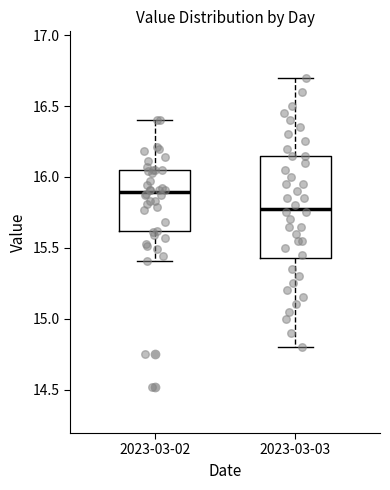

Reading left to right, read every box against the y-axis: the position of its median line, the range the box covers, and the ends of its whiskers. The values are not printed on the chart, so give them approximately, as read against the axis.

2023-03-02: median 15.90, box 15.60 to 16.05, whiskers 15.40 to 16.40
2023-03-03: median 15.80, box 15.45 to 16.15, whiskers 14.80 to 16.70